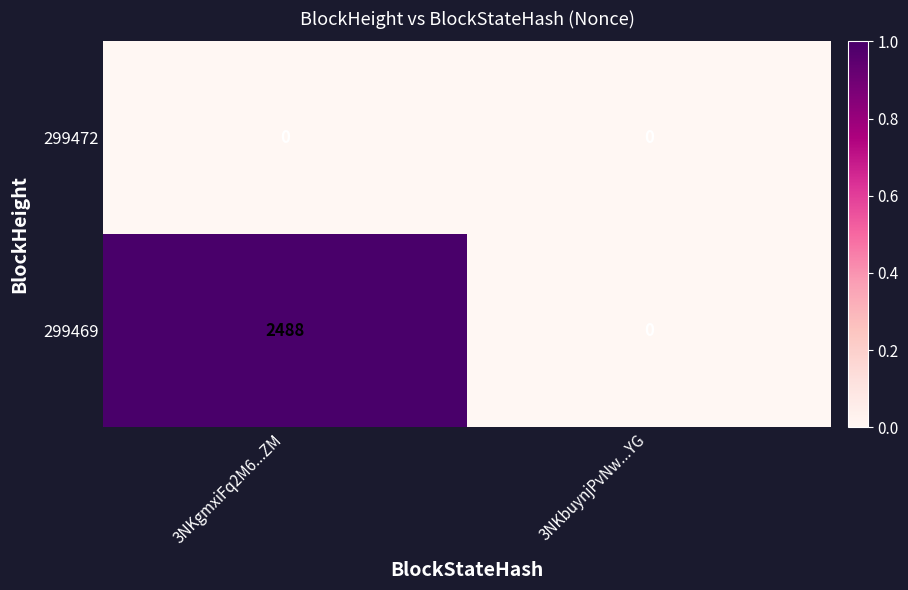

The 299472 series shows 0 at 3NKgmxiFq2M6...ZM. True or false?

True